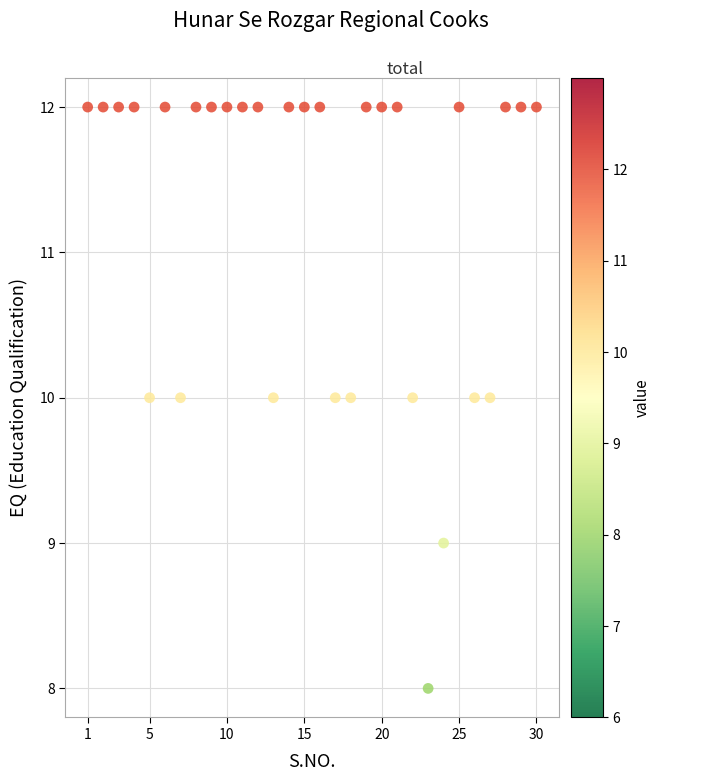

What is the range of X values (max minus min)?

29